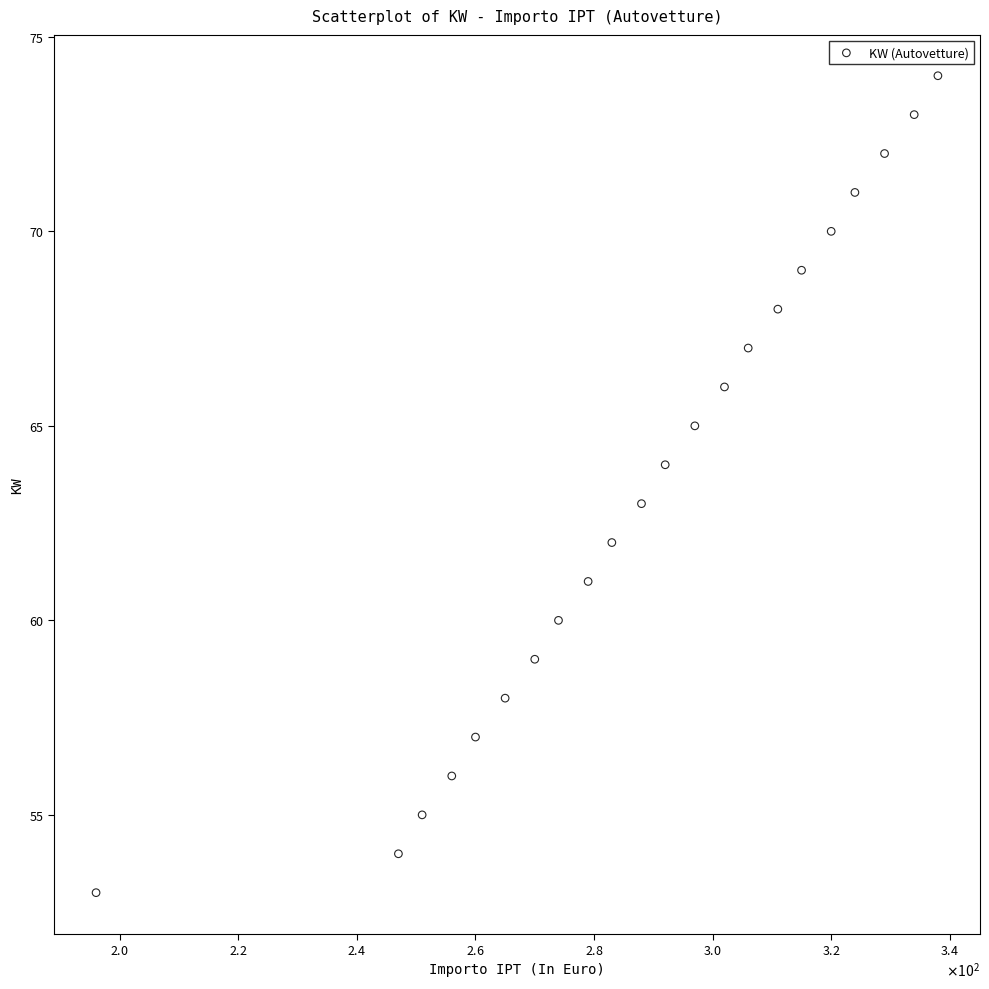

Count the number of points in this scatter plot.

22